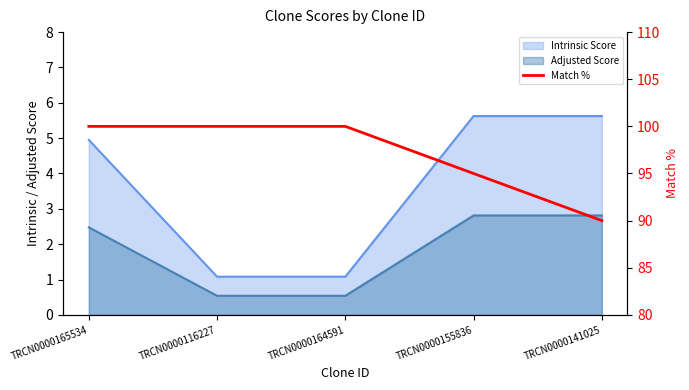

Reading left to right, what are all the values shown in this chart?

TRCN0000165534=100	TRCN0000116227=100	TRCN0000164591=100	TRCN0000155836=95	TRCN0000141025=90